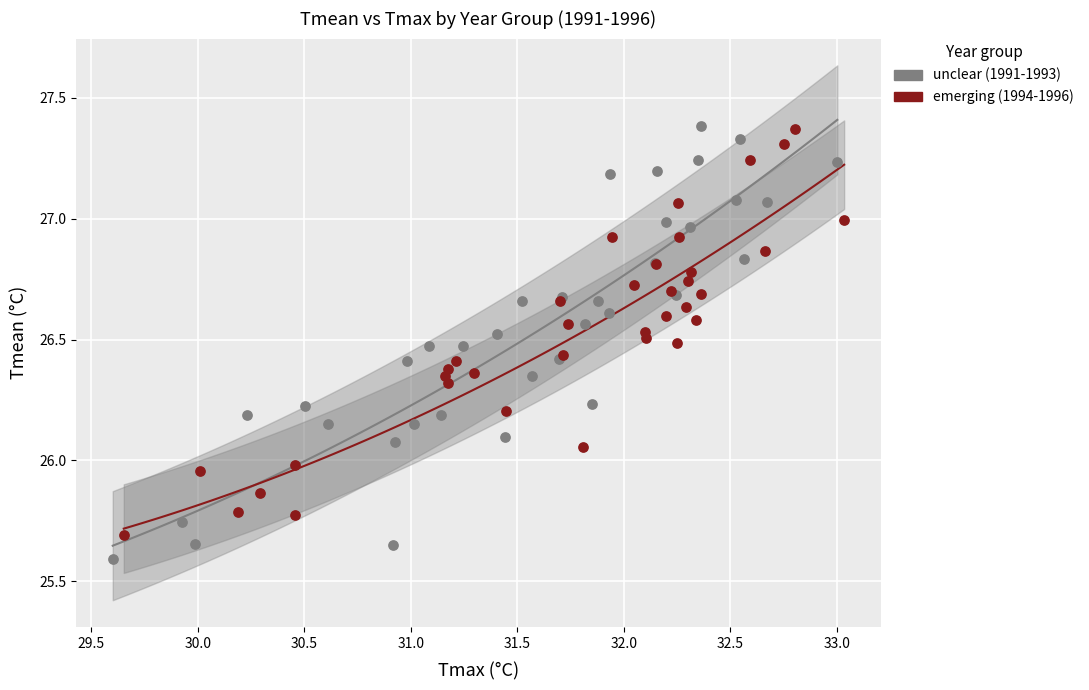

Which series has the widest spread of Y values?

unclear (1991-1993)